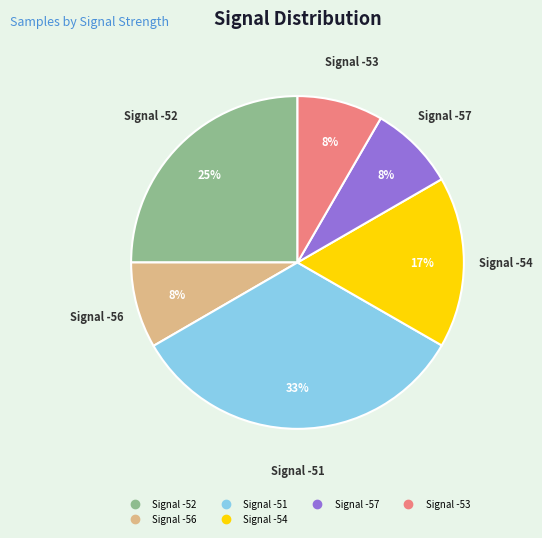

Count the number of slices in the pie.

6